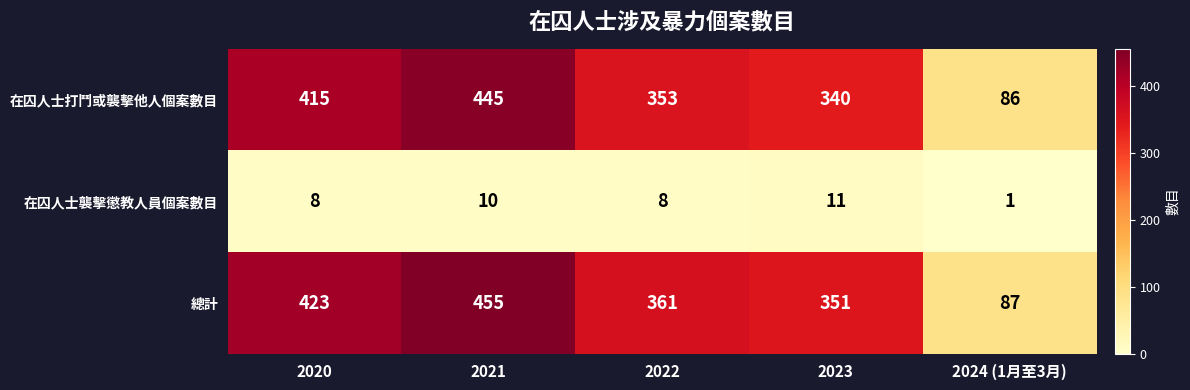

Which series has the largest range (max minus min)?

總計